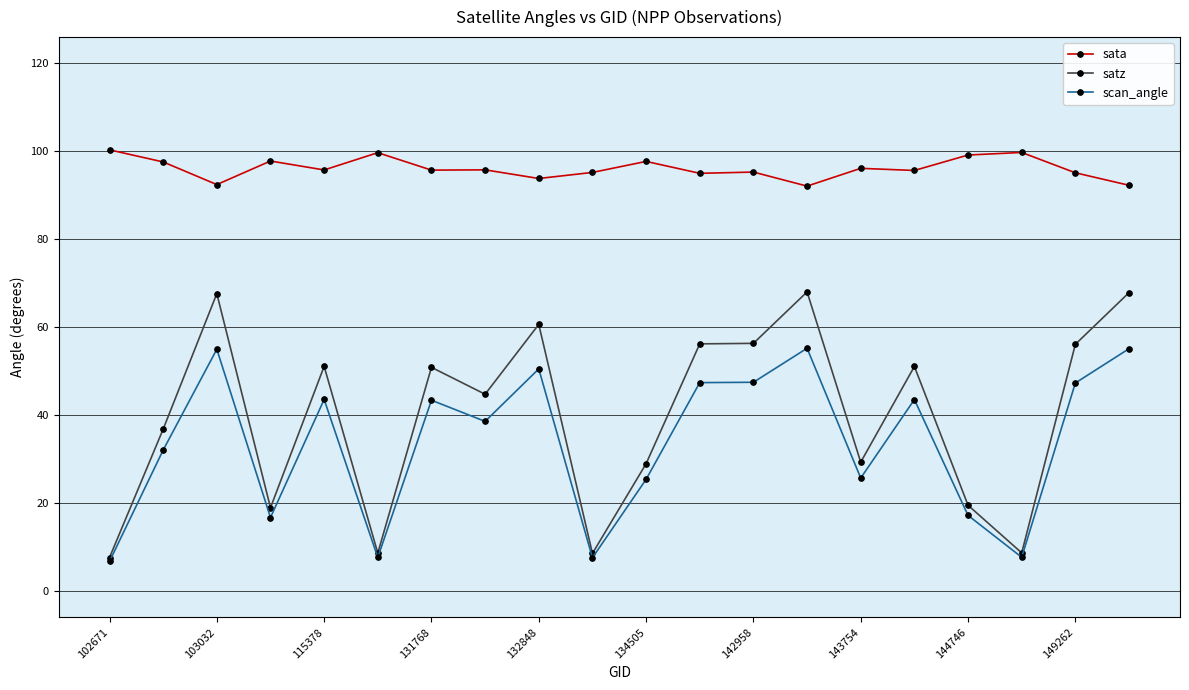

At how many categories does at least one series exceed 84?

20